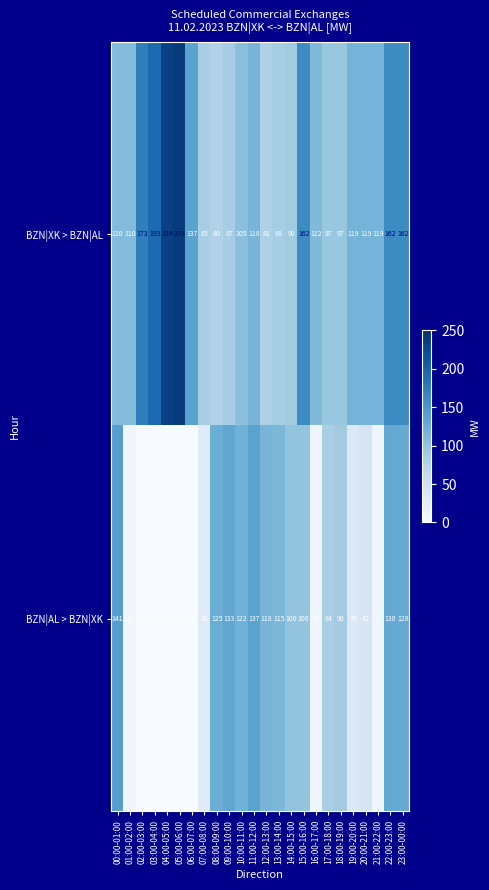

List the series in order of their overall mean, lowest first.

BZN|AL > BZN|XK, BZN|XK > BZN|AL